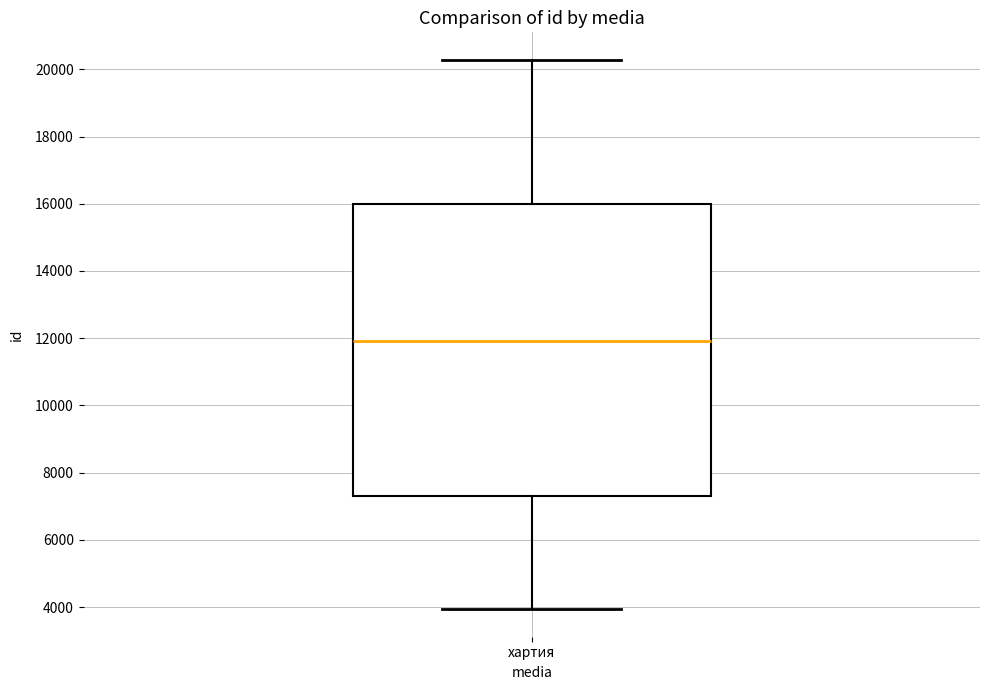

Read this box plot against the y-axis: the position of the median line, the range covered by the box, and the ends of both whiskers. The values are not printed on the chart, so give them approximately, as read against the axis.

median 12000, box 7400 to 16000, whiskers 4000 to 20200